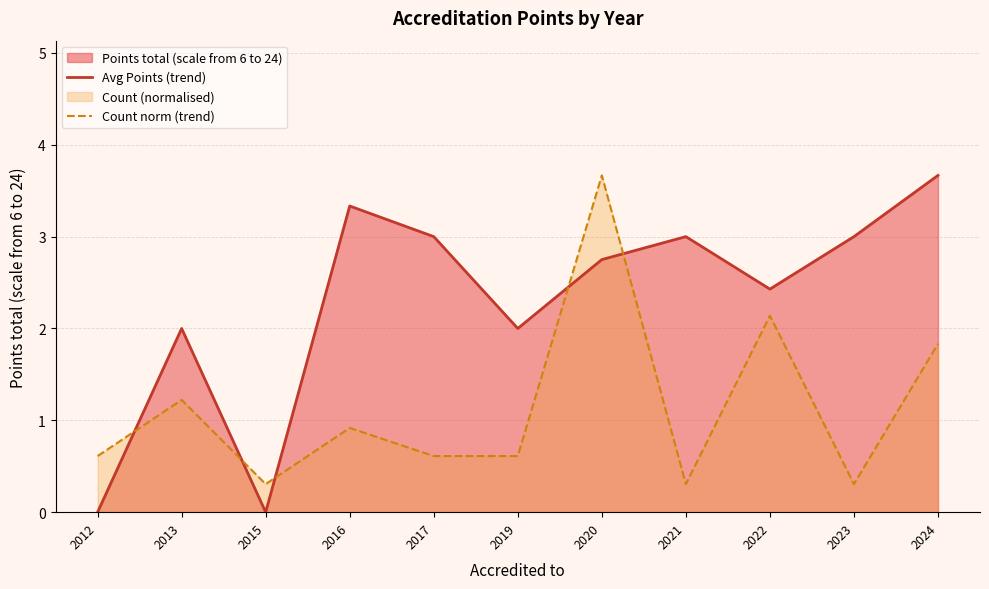

Reading left to right, extract all data points from this chart.

Avg Points (trend): 2012=0.0	2013=2.0	2015=0.0	2016=3.3	2017=3.0	2019=2.0	2020=2.8	2021=3.0	2022=2.4	2023=3.0	2024=3.7
Count norm (trend): 2012=0.6	2013=1.2	2015=0.3	2016=0.9	2017=0.6	2019=0.6	2020=3.7	2021=0.3	2022=2.1	2023=0.3	2024=1.8